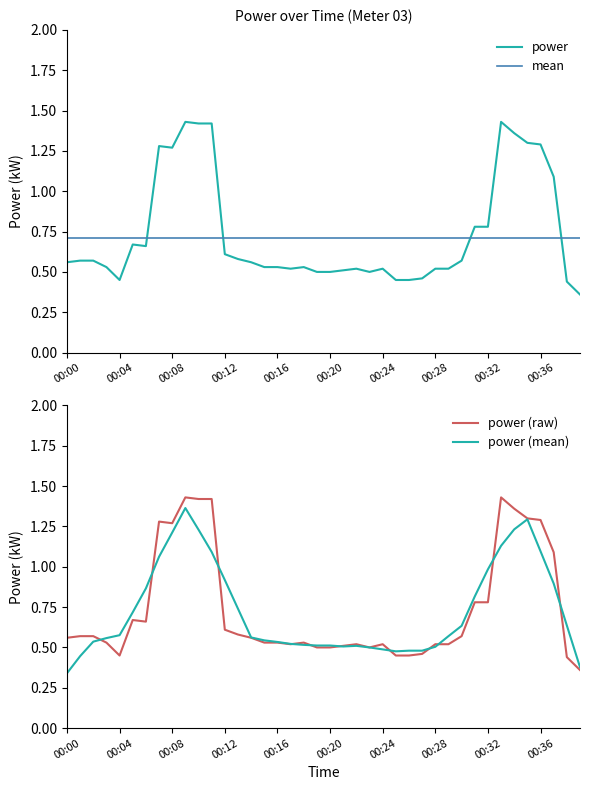

What is the maximum value shown in the chart?

1.4